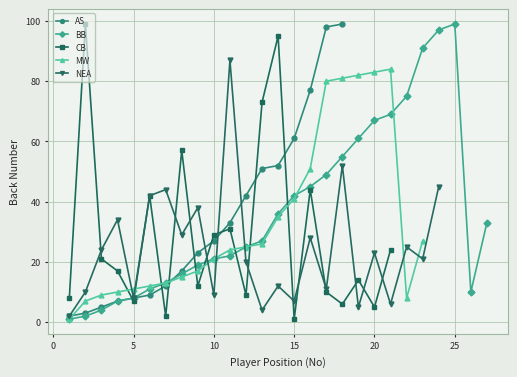

At 23, list the series in order from largest to smallest.

BB, MW, NEA, AS, CB